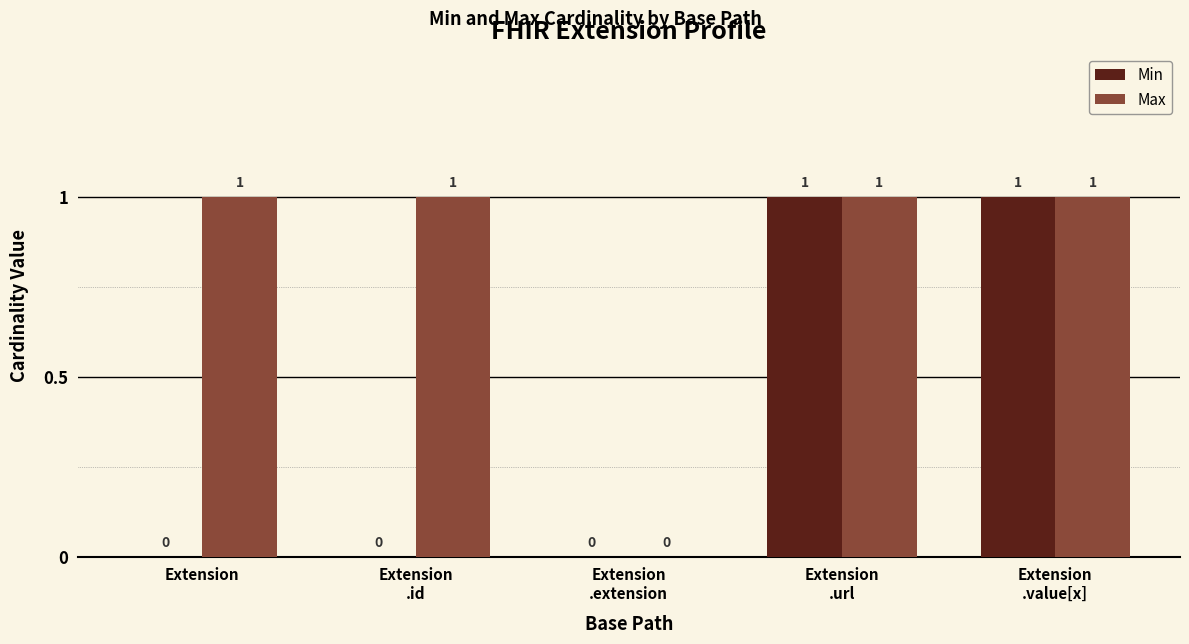

Reading left to right, list all the values displayed in this chart.

Min: Extension=0	Extension
.id=0	Extension
.extension=0	Extension
.url=1	Extension
.value[x]=1
Max: Extension=1	Extension
.id=1	Extension
.extension=0	Extension
.url=1	Extension
.value[x]=1